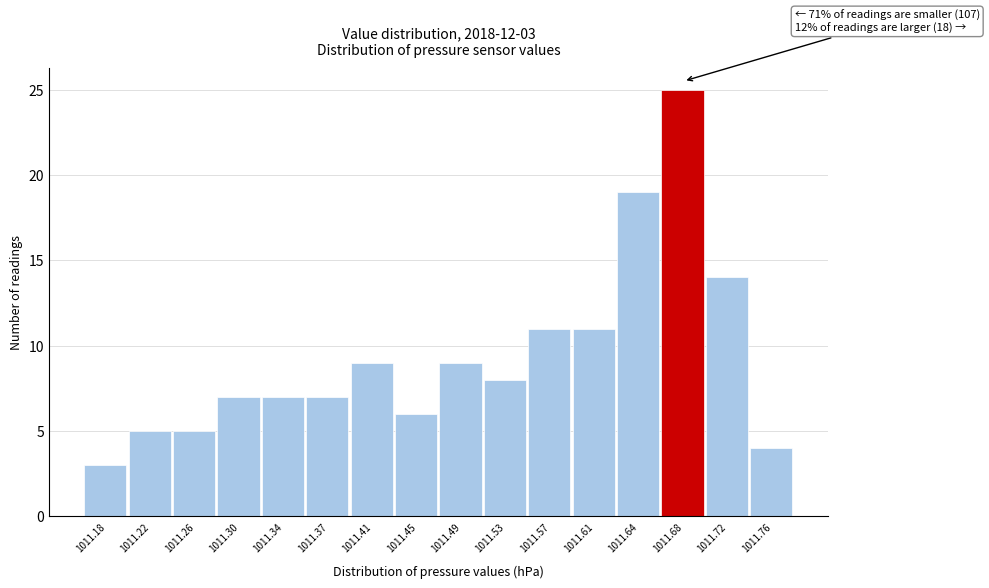

Reading left to right, extract all data points from this chart.

1011.18=3	1011.22=5	1011.26=5	1011.30=7	1011.34=7	1011.37=7	1011.41=9	1011.45=6	1011.49=9	1011.53=8	1011.57=11	1011.61=11	1011.64=19	1011.68=25	1011.72=14	1011.76=4